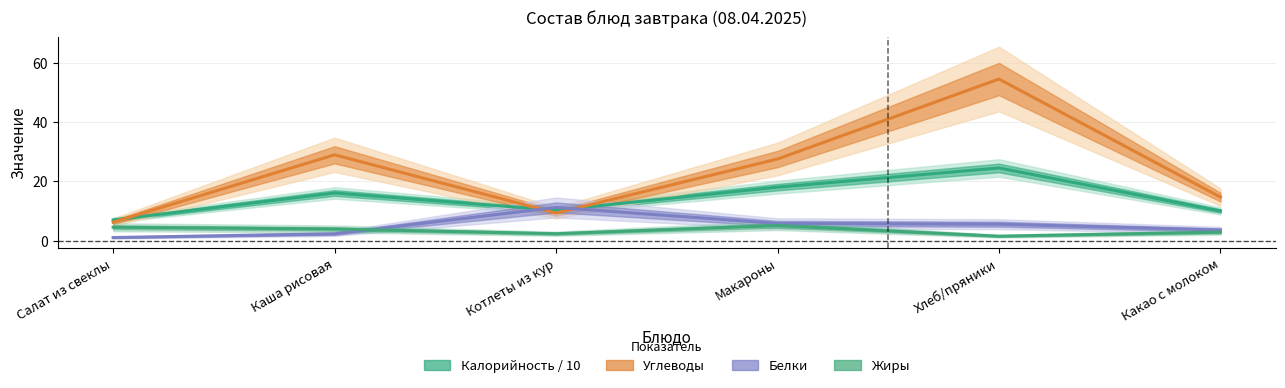

Reading left to right, transcribe all the data shown in this chart.

Калорийность: 7.0	16.1	10.3	18.1	24.5	10.0
Белки: 1.1	2.3	11.2	5.8	5.6	3.6
Жиры: 4.5	4.0	2.4	5.1	1.5	2.9
Углеводы: 6.2	29.0	9.3	27.6	54.5	14.7